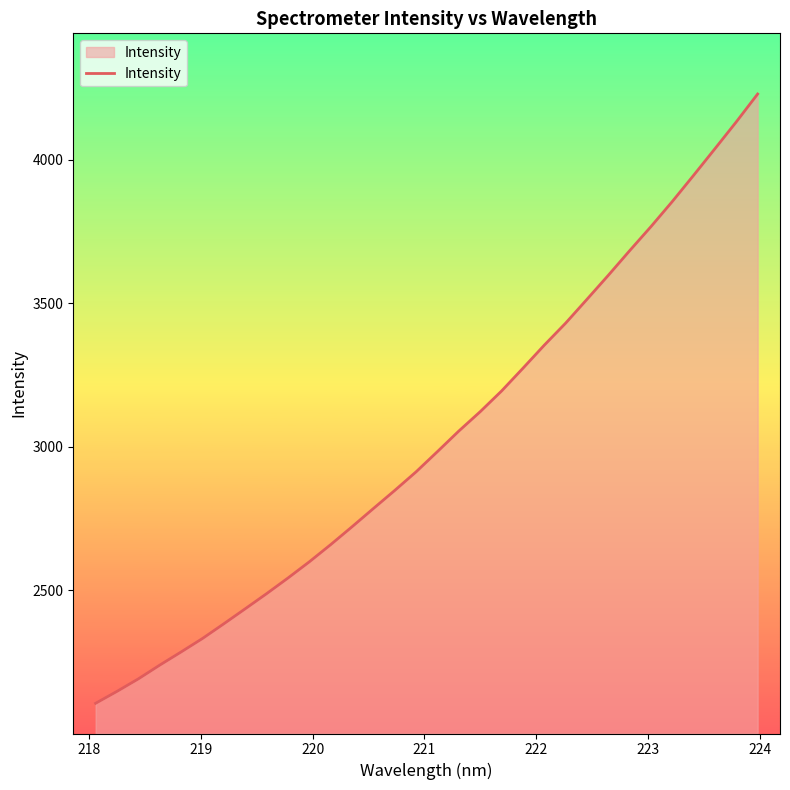

What is the greatest value displayed?

4228.6